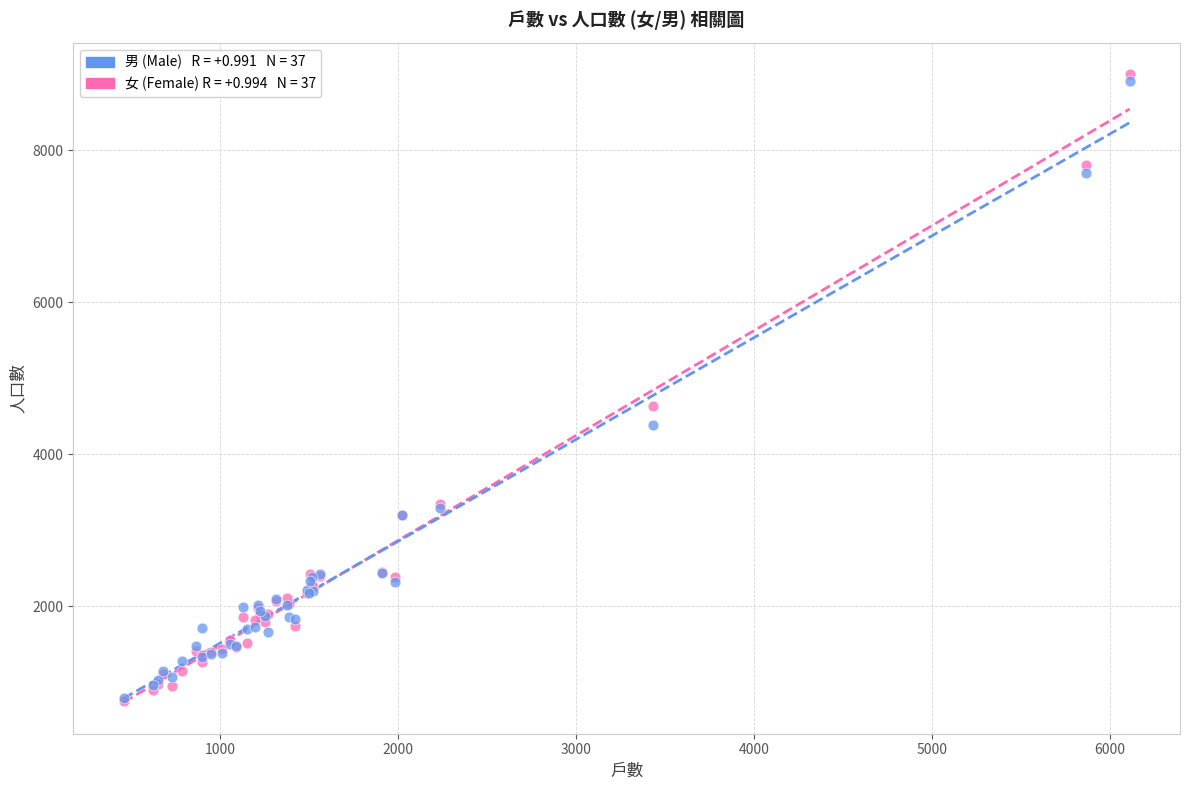

Across all series, what Y value is closest to 4882?

4636